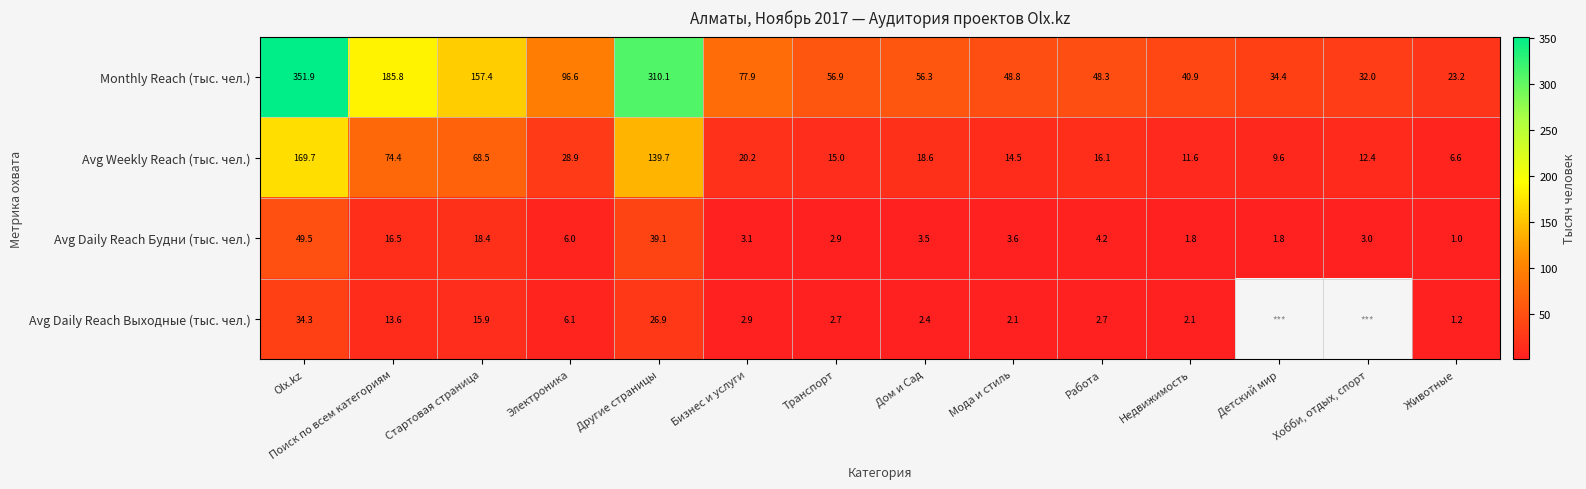

At how many categories does at least one series exceed 26?

13